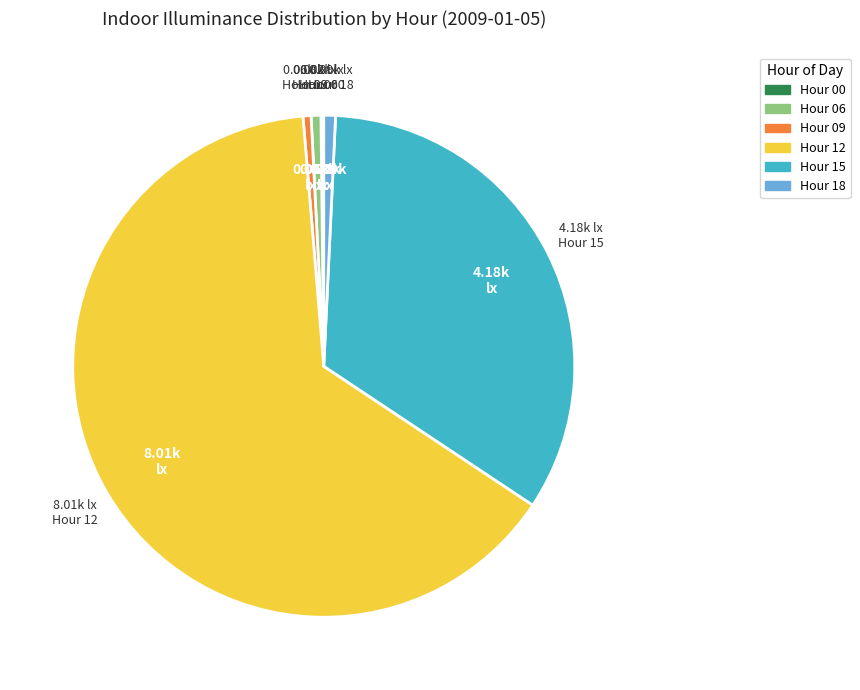

Does any single category account for the majority?

Yes